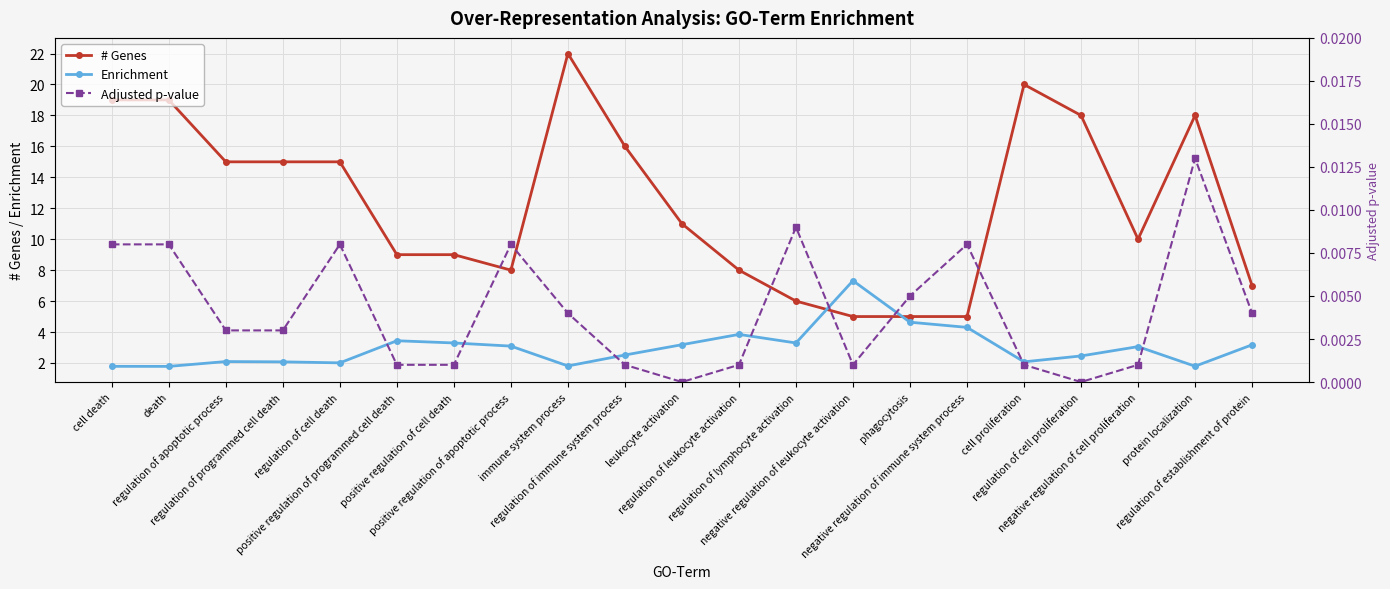

The # Genes series shows 7.9 at negative regulation of leukocyte activation. True or false?

False